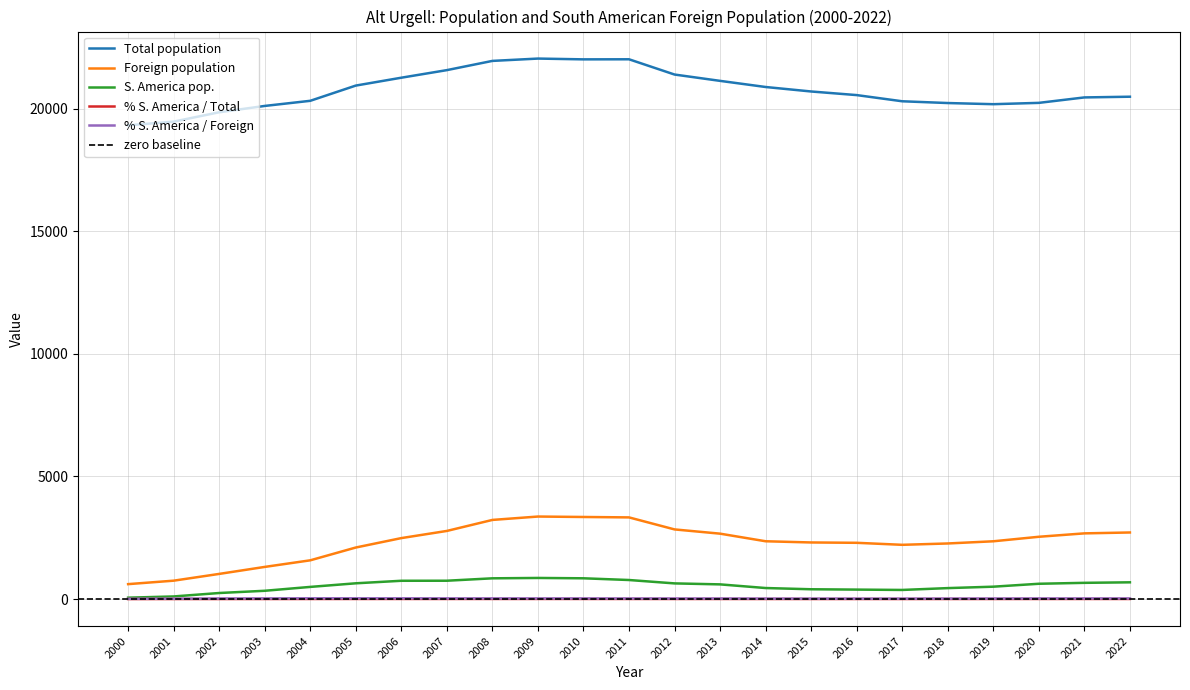

How many values in the S. America pop. series are below 598?

11